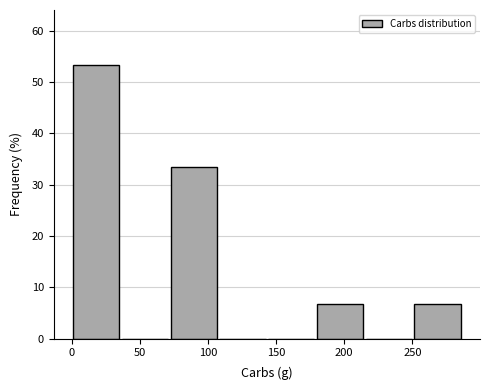

Which range on the x-axis has the tallest bar?

0 to 35